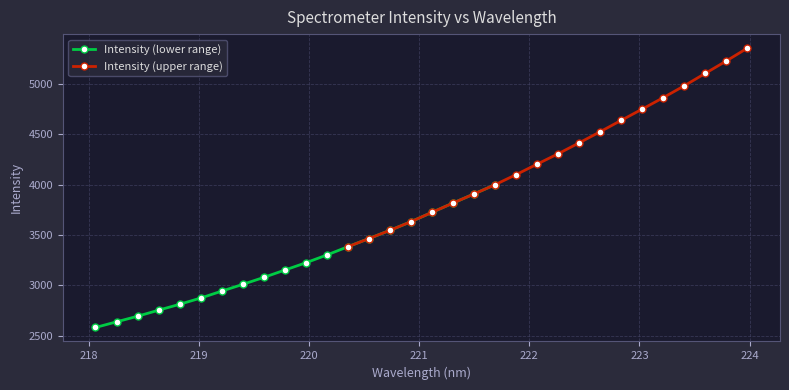

What is the value of the Intensity (lower range) point at the 5th from the left?

2813.4